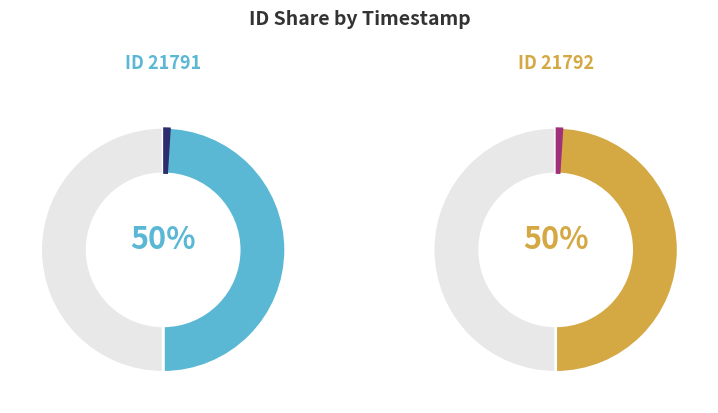

The 2013-07-16 15:36:06 UTC slice represents 50% of the pie. True or false?

True